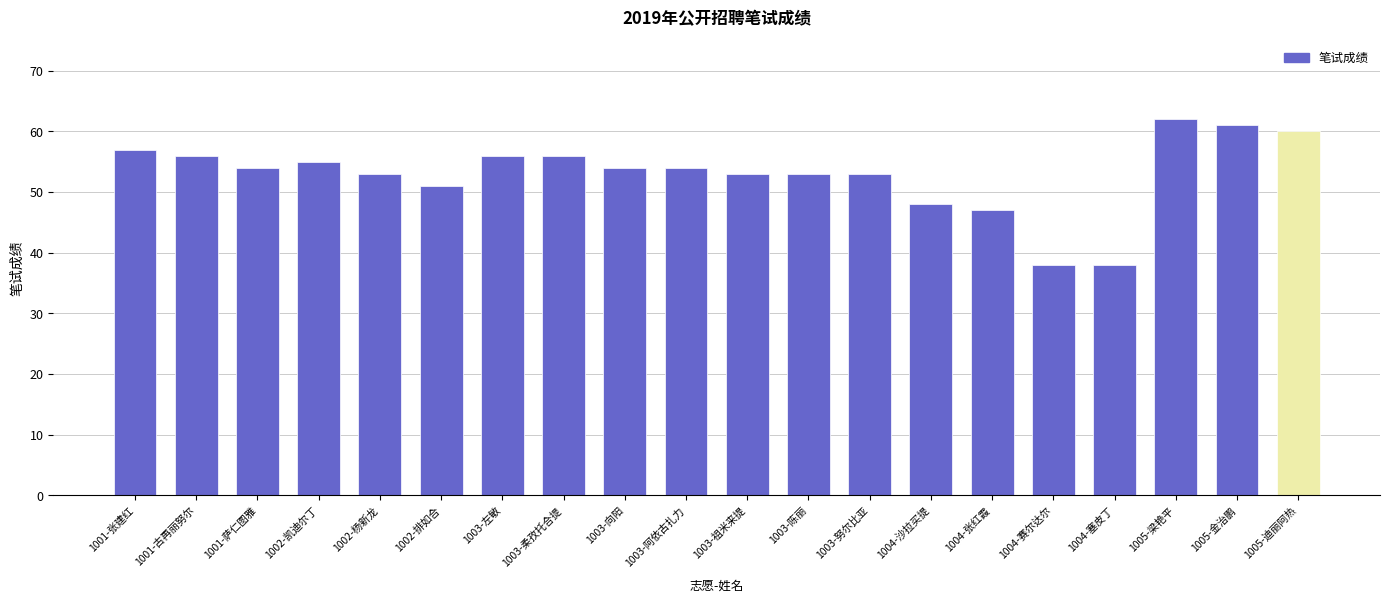

True or false: the data shows 47 at 1004-张红霞.

True